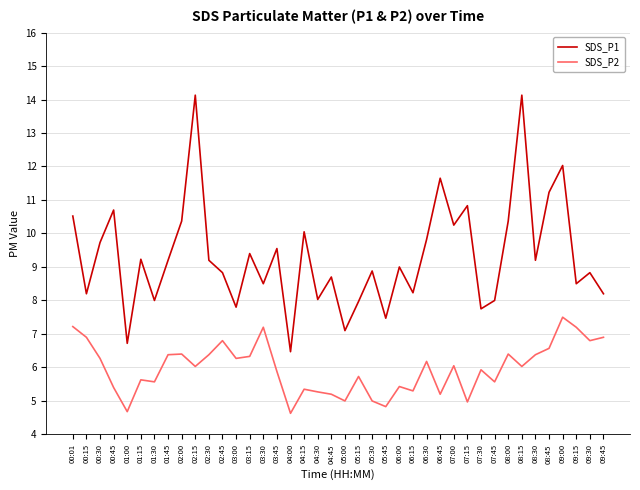

What is the difference between the maximum and minimum values in the SDS_P1 series?

7.7